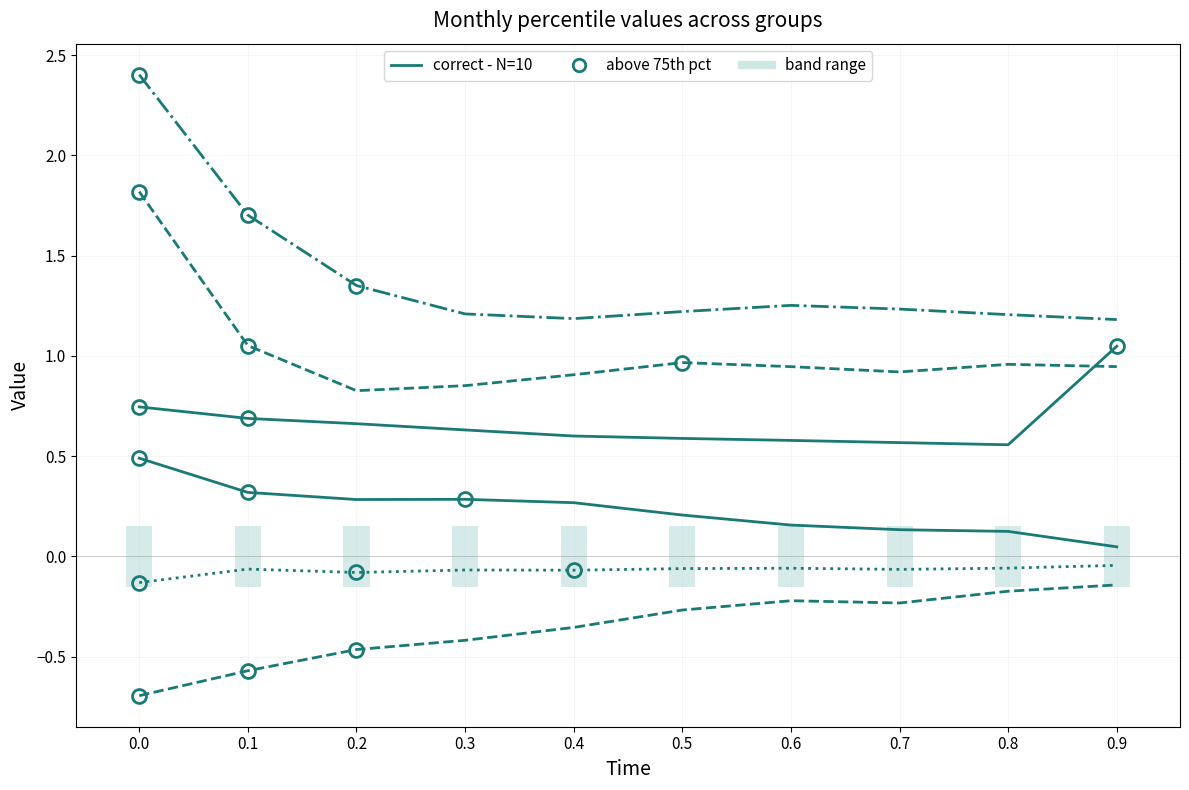

Between 0.8 and 0.9, which series saw the biggest shift?

May